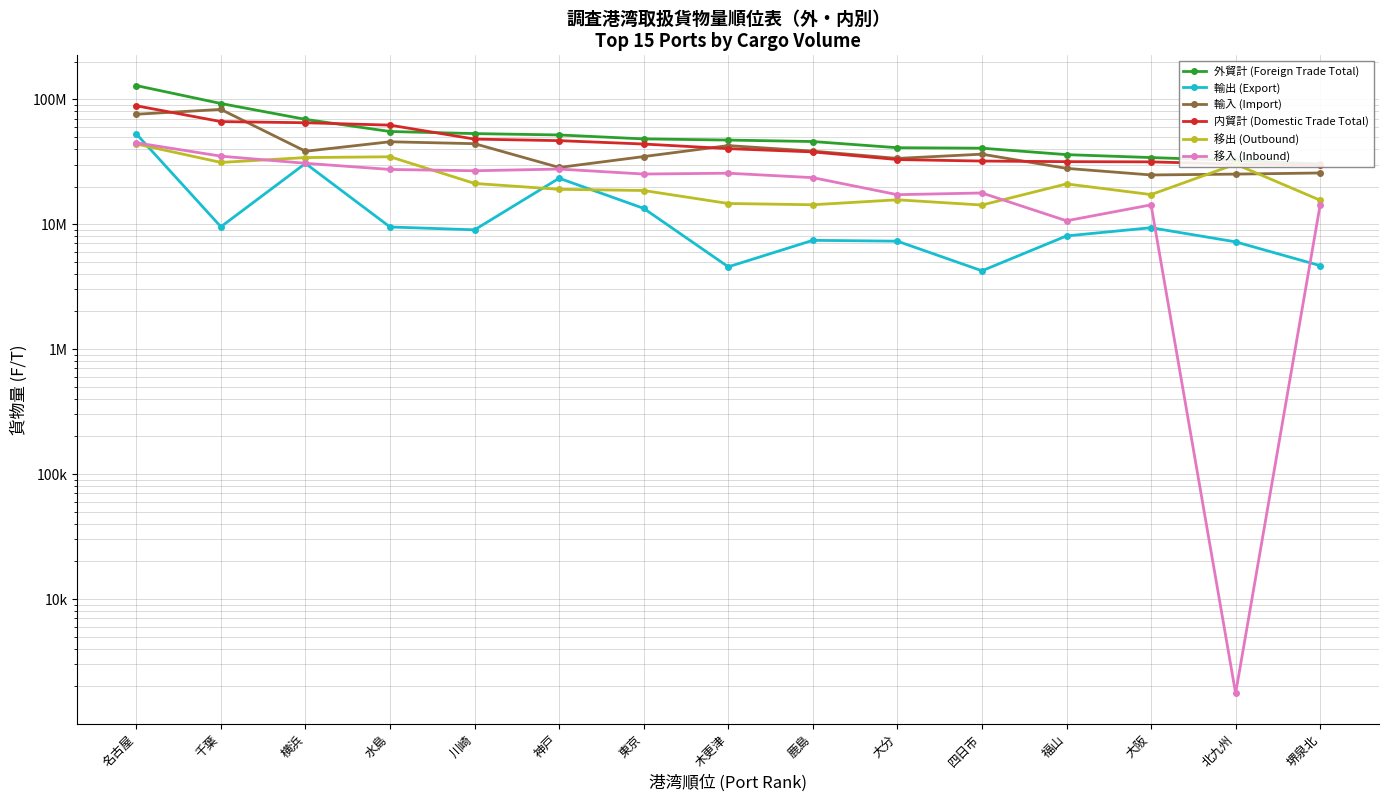

Where is 移出 (Outbound) nearest to the value 29009223?

北九州